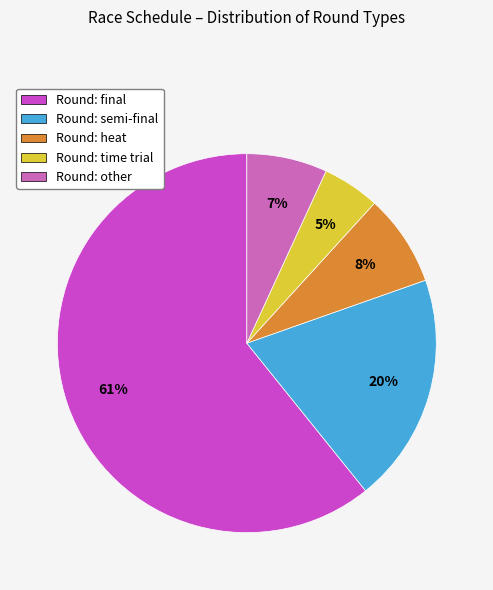

Is there a majority slice in this chart?

Yes